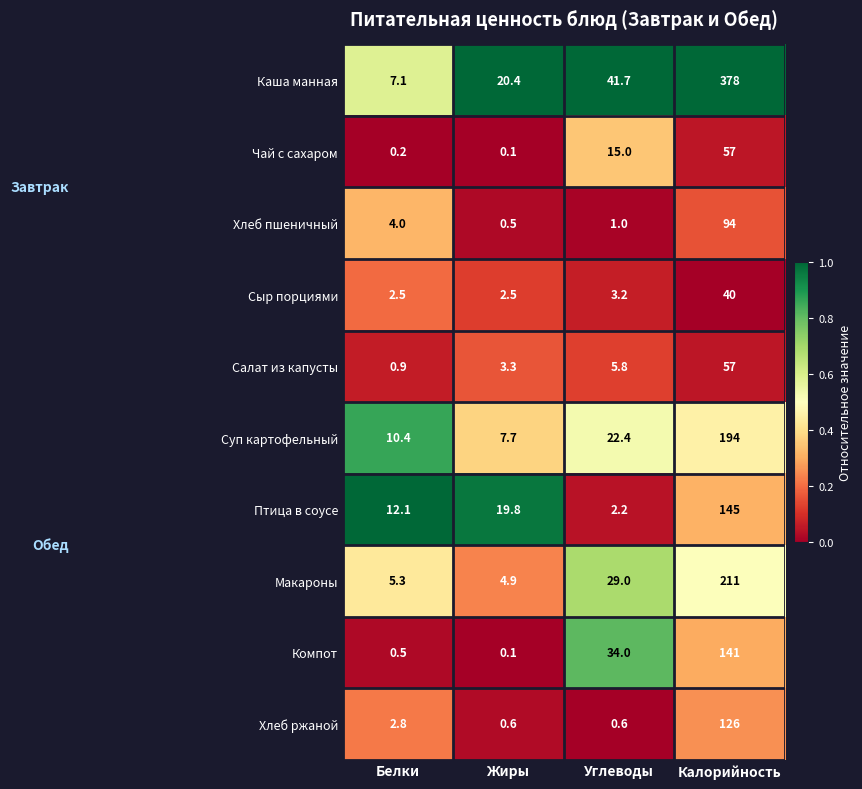

Which series has the largest total across all categories?

Каша манная